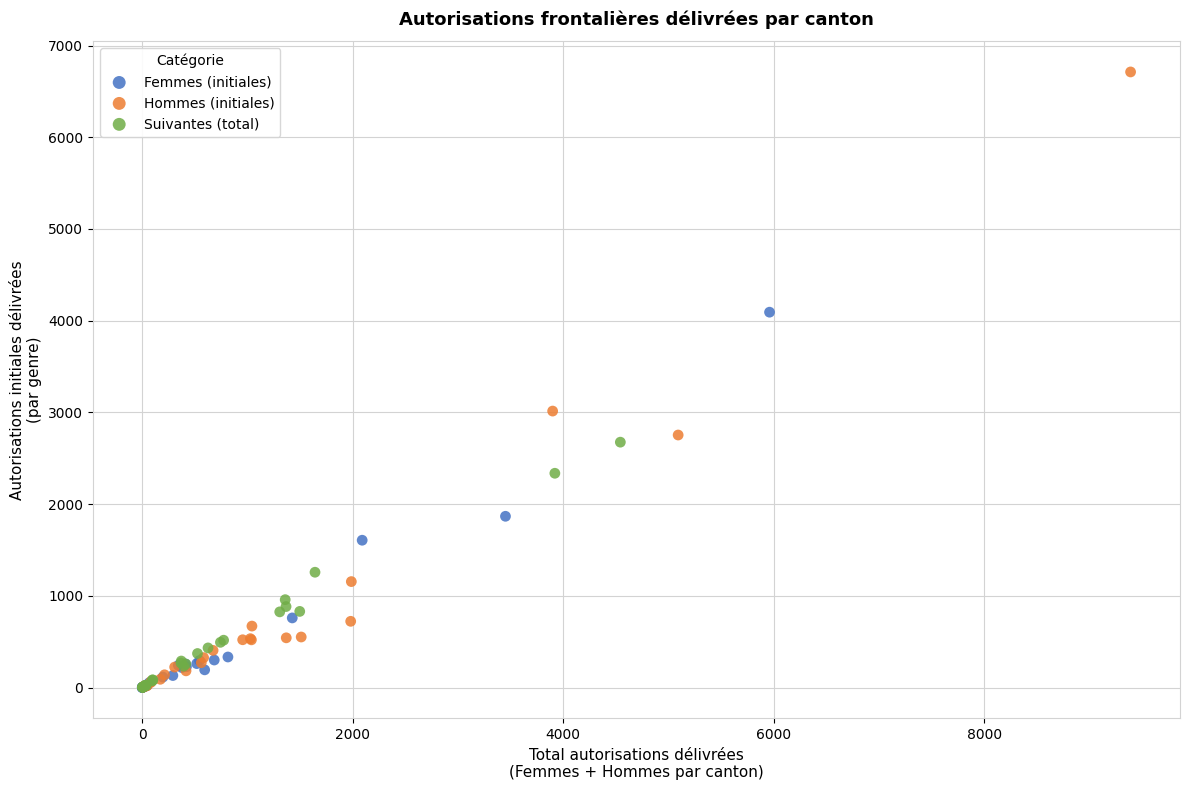

Which series contains the highest Y value?

Hommes (initiales)